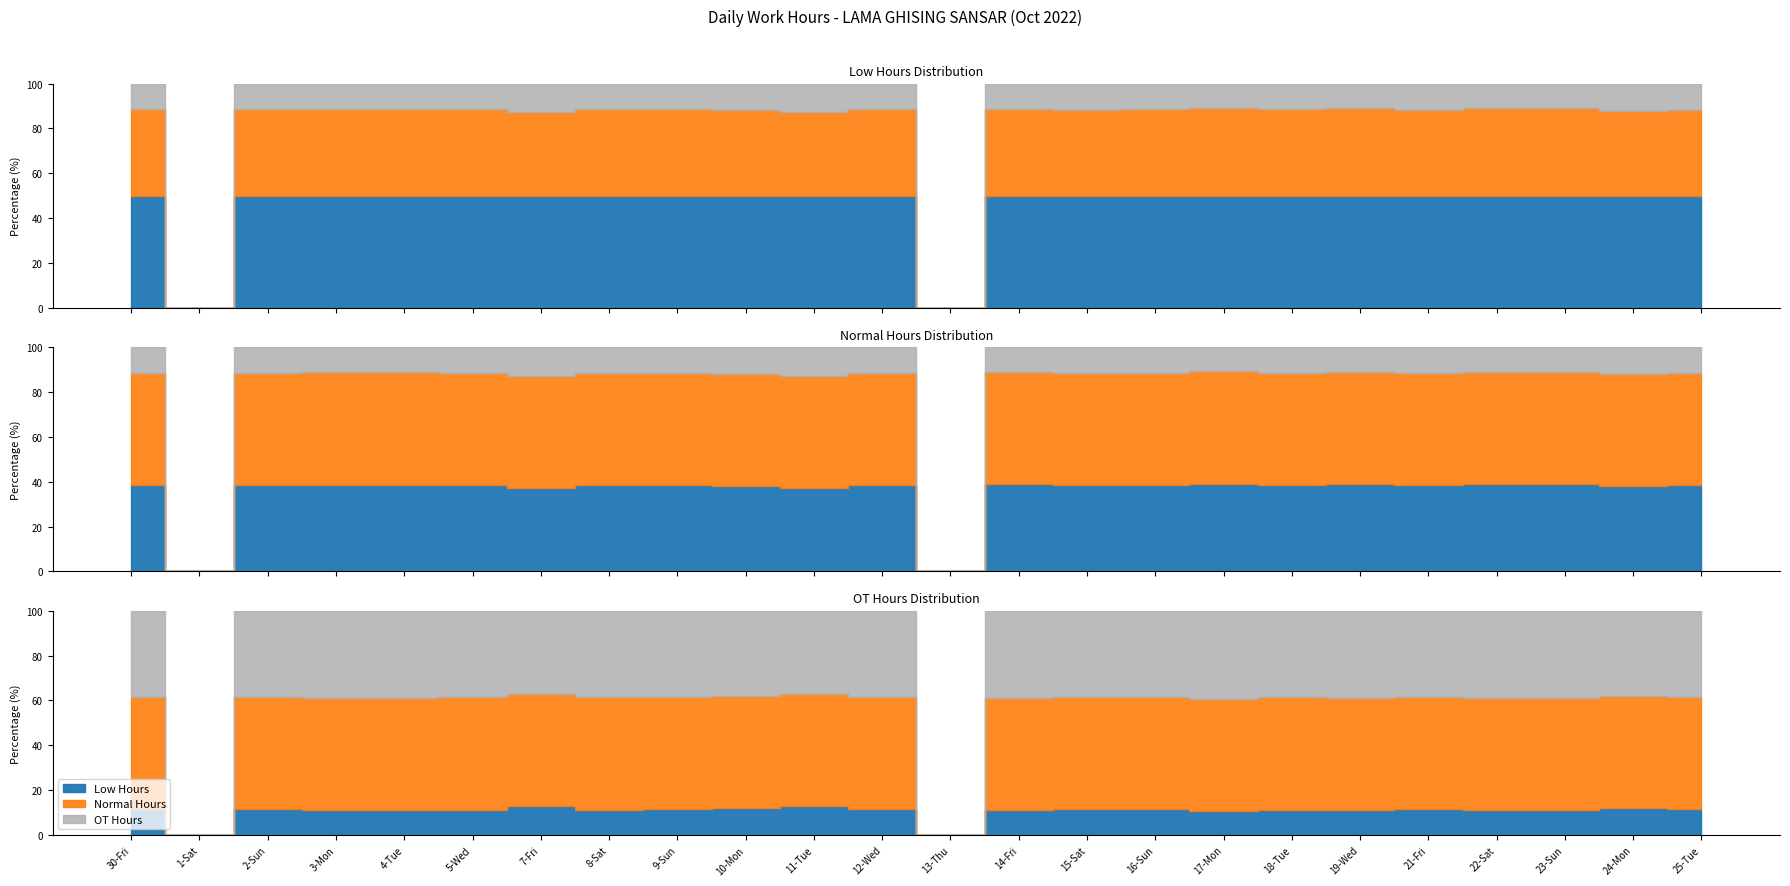

How many values in OT Hours are above zero?

22